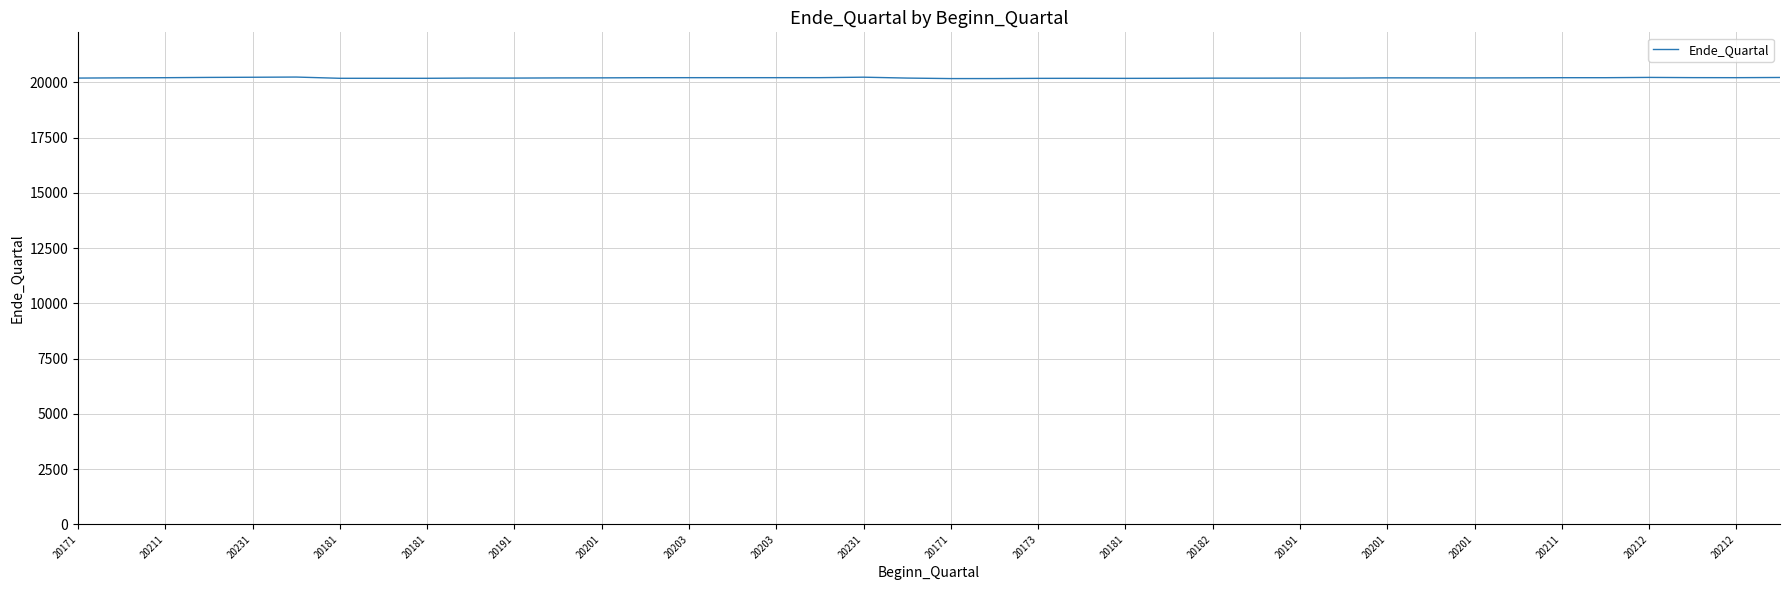

What is the greatest value displayed?

20240